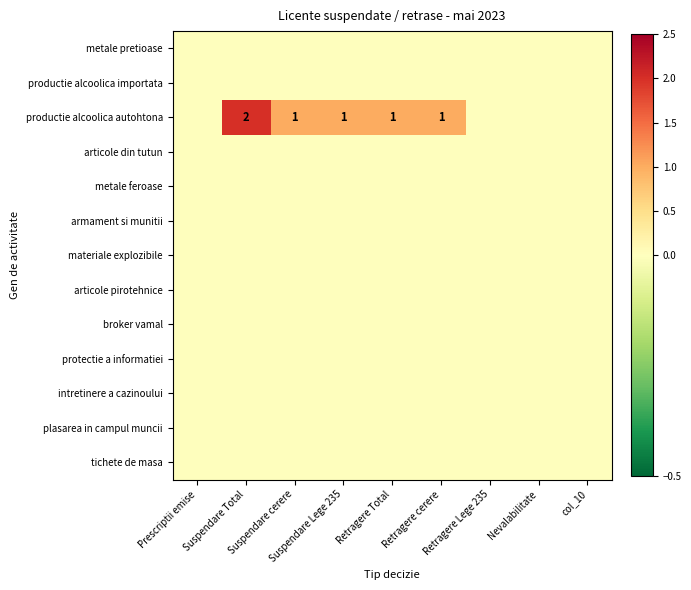

How many data points does each series have?

9